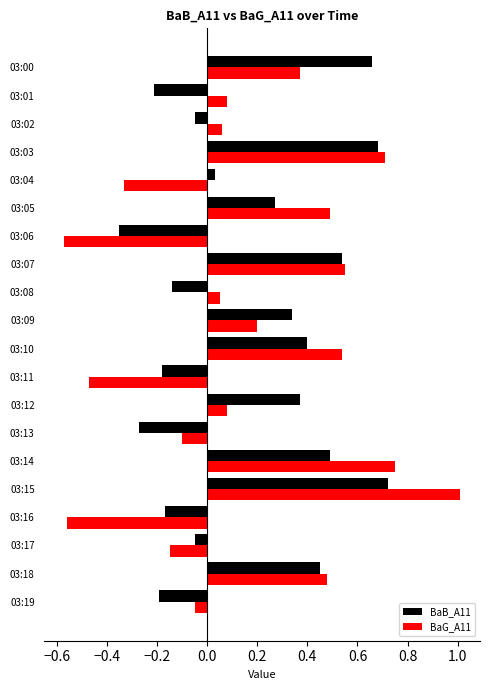

The value of BaB_A11 at 03:07 is 0.5. True or false?

True